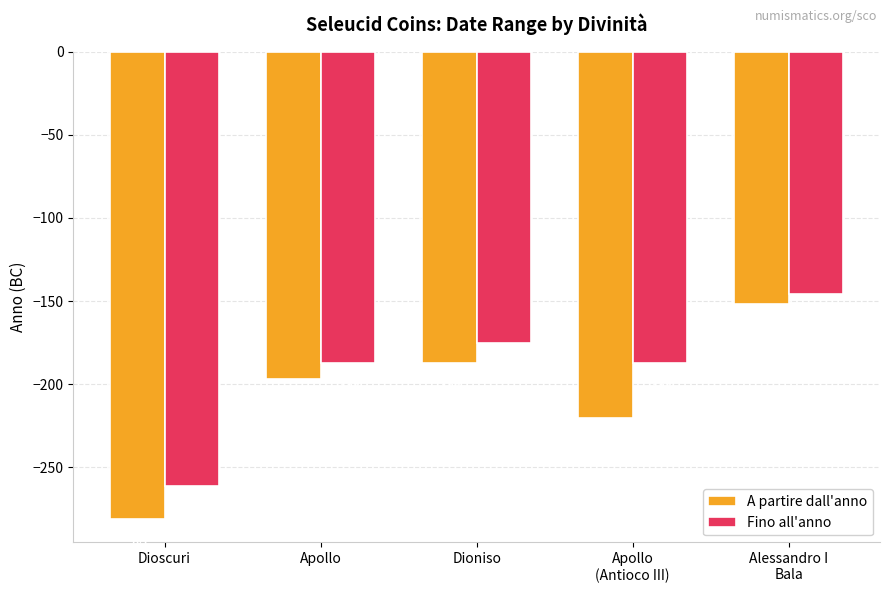

Which series has the widest spread of values?

A partire dall'anno